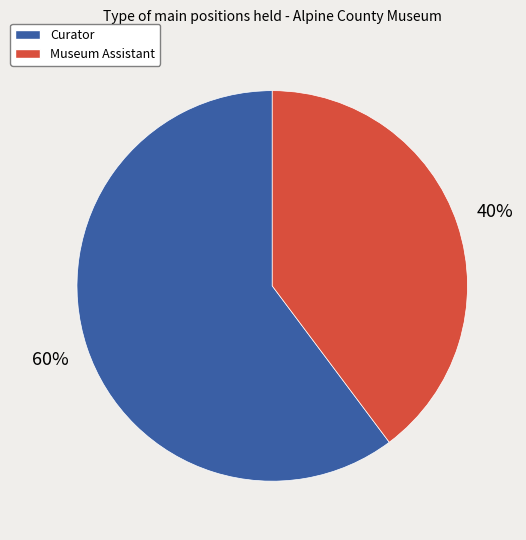

Which category accounts for the majority?

Curator